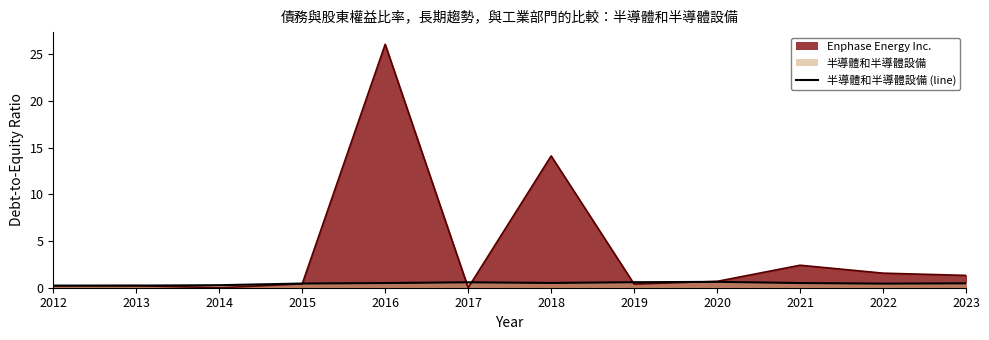

What is the sum of all values?

5.4